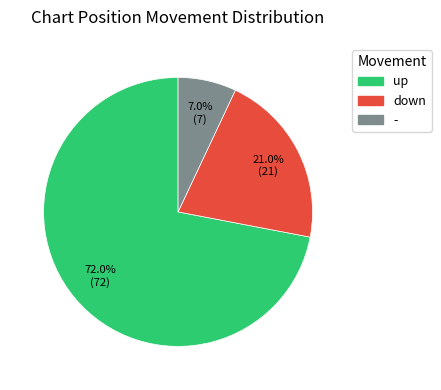

What portion of the pie excludes -?

93.0%